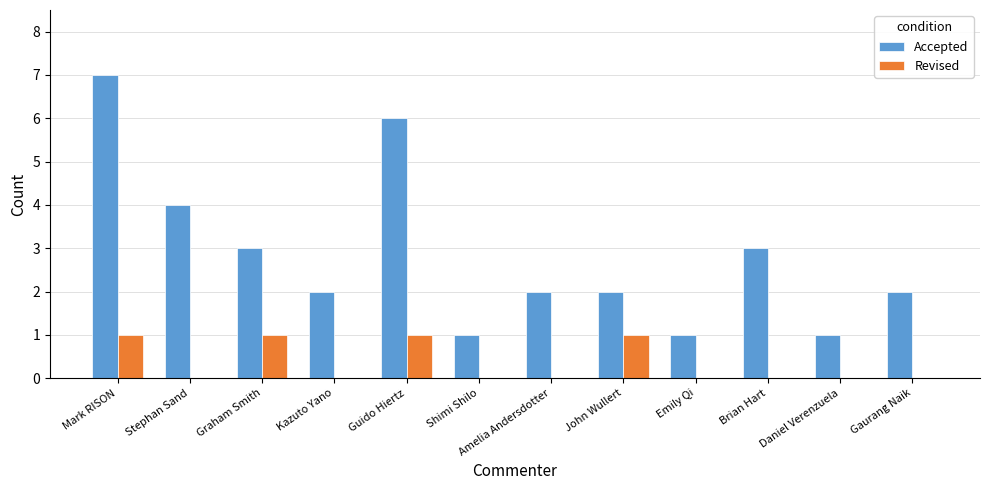

Reading left to right, what are all the values shown in this chart?

Accepted: 7	4	3	2	6	1	2	2	1	3	1	2
Revised: 1	0	1	0	1	0	0	1	0	0	0	0